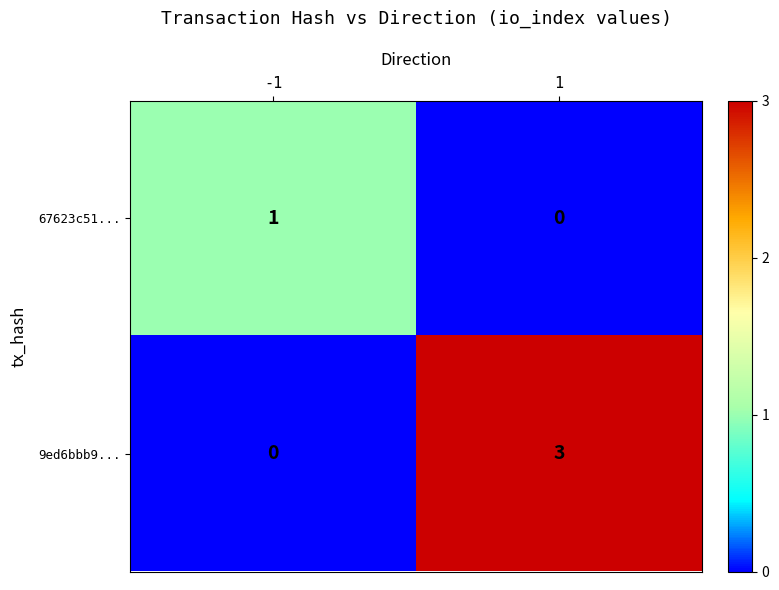

Reading right to left, extract all data points from this chart.

67623c51...: 0	1
9ed6bbb9...: 3	0